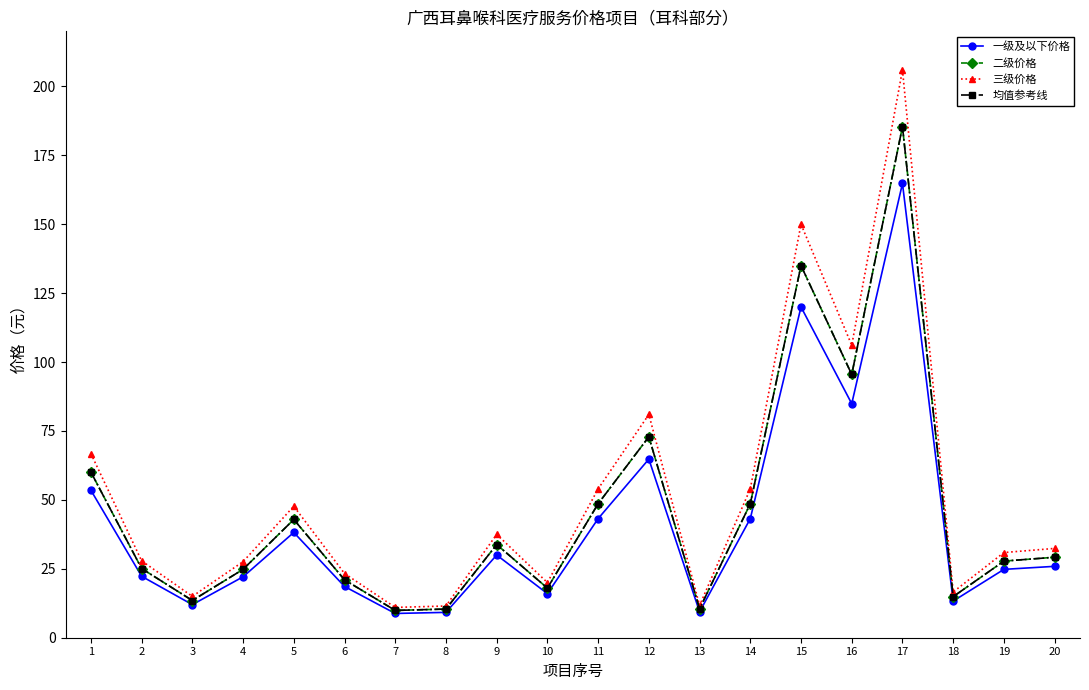

How many interior local peaks does the 一级及以下价格 series have?

5